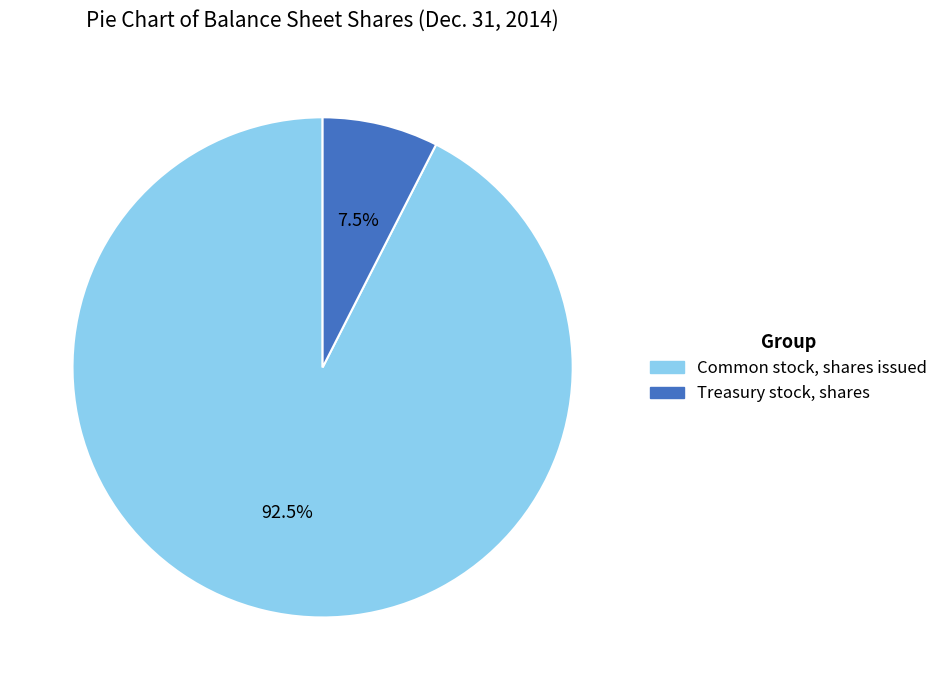

Which category has the smallest portion of the pie?

Treasury stock, shares